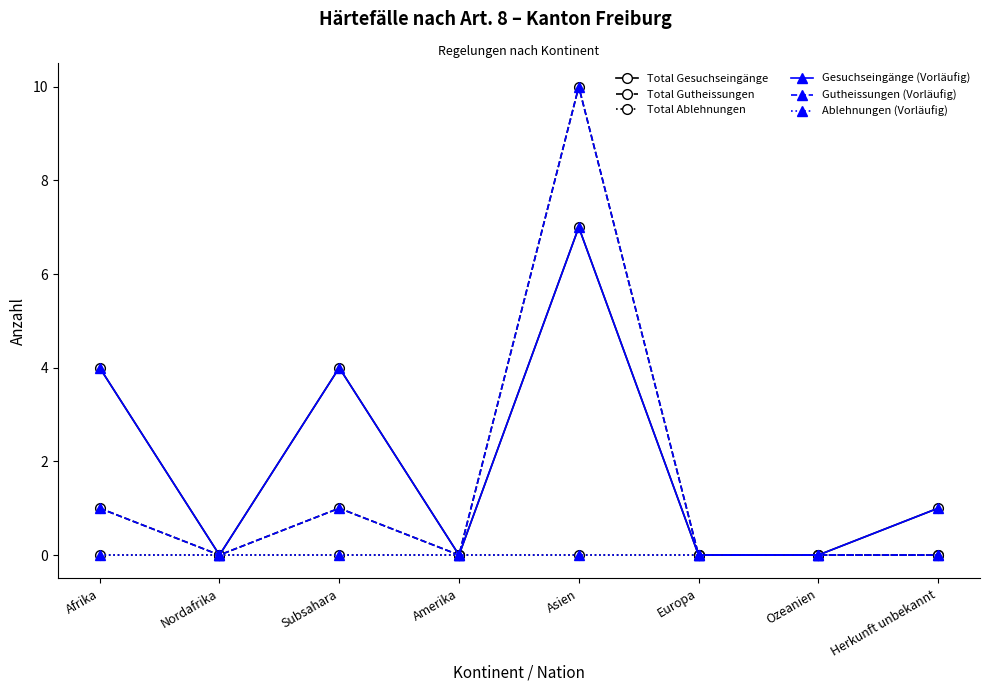

Reading right to left, list all the values displayed in this chart.

Total Gesuchseingänge: Herkunft unbekannt=1	Ozeanien=0	Europa=0	Asien=7	Amerika=0	Subsahara=4	Nordafrika=0	Afrika=4
Total Gutheissungen: Herkunft unbekannt=0	Ozeanien=0	Europa=0	Asien=10	Amerika=0	Subsahara=1	Nordafrika=0	Afrika=1
Total Ablehnungen: Herkunft unbekannt=0	Ozeanien=0	Europa=0	Asien=0	Amerika=0	Subsahara=0	Nordafrika=0	Afrika=0
Gesuchseingänge (Vorläufig): Herkunft unbekannt=1	Ozeanien=0	Europa=0	Asien=7	Amerika=0	Subsahara=4	Nordafrika=0	Afrika=4
Gutheissungen (Vorläufig): Herkunft unbekannt=0	Ozeanien=0	Europa=0	Asien=10	Amerika=0	Subsahara=1	Nordafrika=0	Afrika=1
Ablehnungen (Vorläufig): Herkunft unbekannt=0	Ozeanien=0	Europa=0	Asien=0	Amerika=0	Subsahara=0	Nordafrika=0	Afrika=0